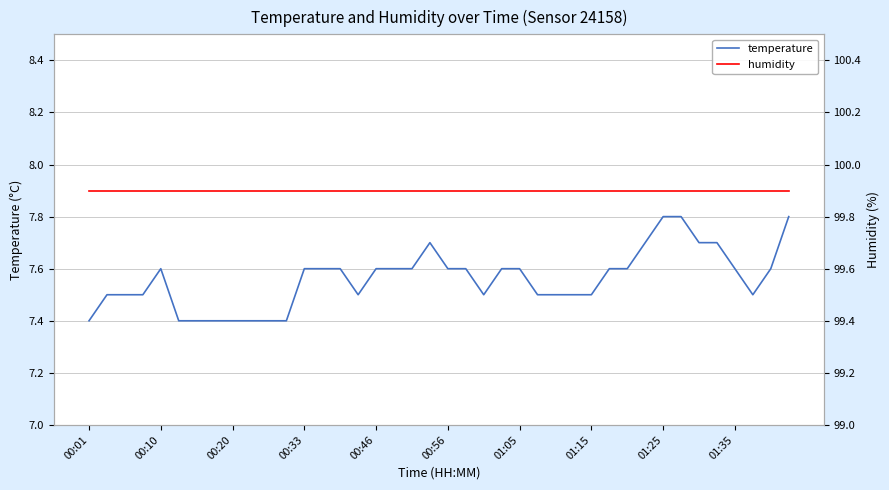

Rank the series by their maximum value, from highest to lowest.

humidity, temperature